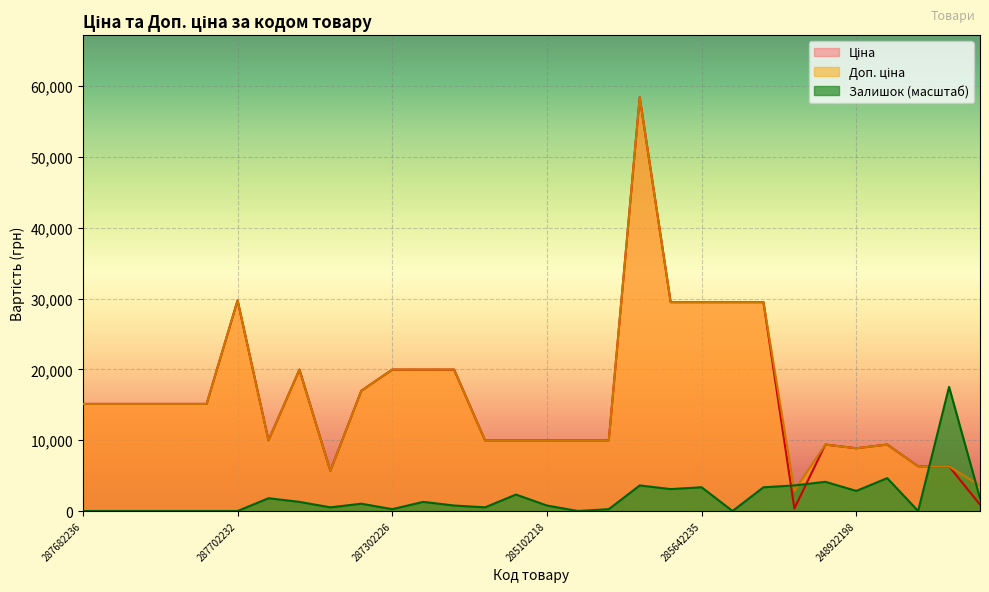

Between which two adjacent categories do Ціна and Залишок first intersect?

285642233 and 283532151